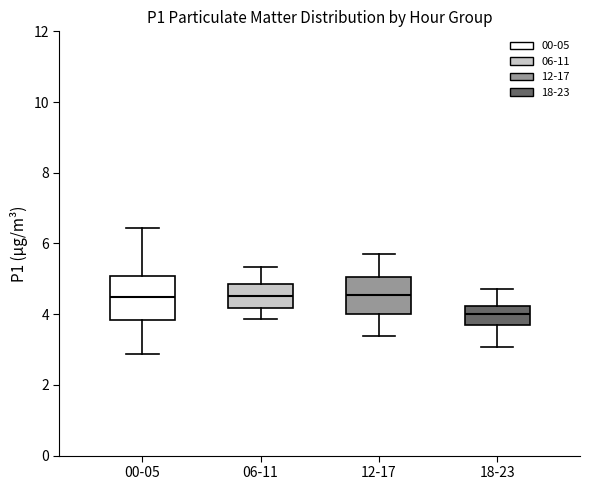

Reading left to right, read every box against the y-axis: the position of its median line, the range the box covers, and the ends of its whiskers. The values are not printed on the chart, so give them approximately, as read against the axis.

00-05: median 4.4, box 3.8 to 5.0, whiskers 2.8 to 6.4
06-11: median 4.6, box 4.2 to 4.8, whiskers 3.8 to 5.4
12-17: median 4.6, box 4.0 to 5.0, whiskers 3.4 to 5.8
18-23: median 4.0, box 3.6 to 4.2, whiskers 3.0 to 4.8